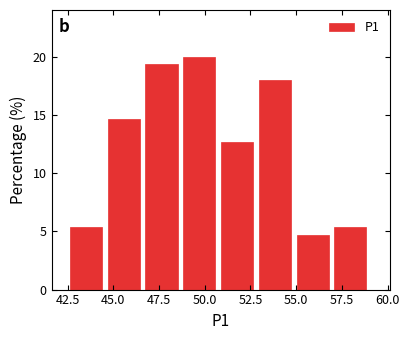

Reading left to right, list every bar in this chart as the range it spans on the x-axis followed by its height. Neither the bar edges nor the heights are printed on the chart, so give them approximately, as read against the axes.

42.5 to 44.5: 5.5
44.5 to 47.0: 14.5
47.0 to 49.0: 19.5
49.0 to 51.0: 20.0
51.0 to 53.0: 12.5
53.0 to 55.0: 18.0
55.0 to 57.0: 4.5
57.0 to 59.0: 5.5